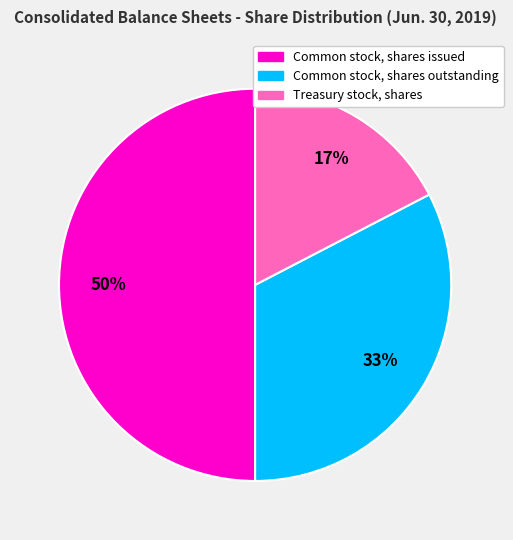

Which category has the smallest portion of the pie?

Treasury stock, shares